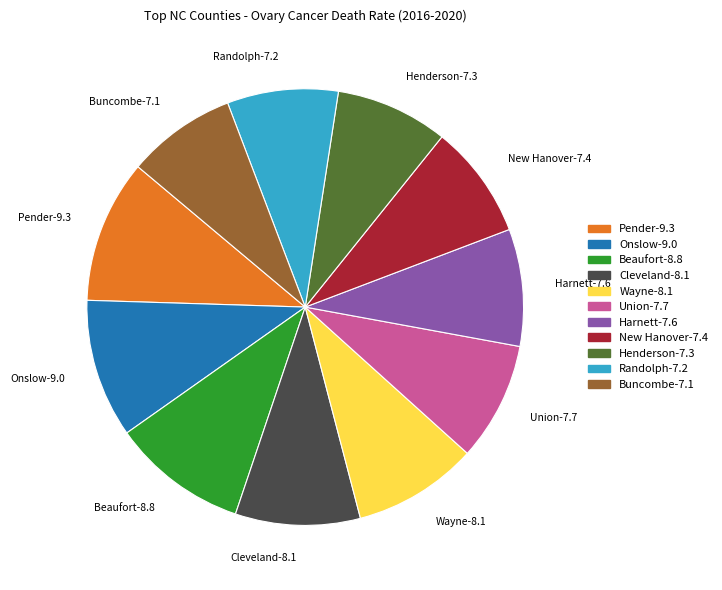

Does any single category account for the majority?

No